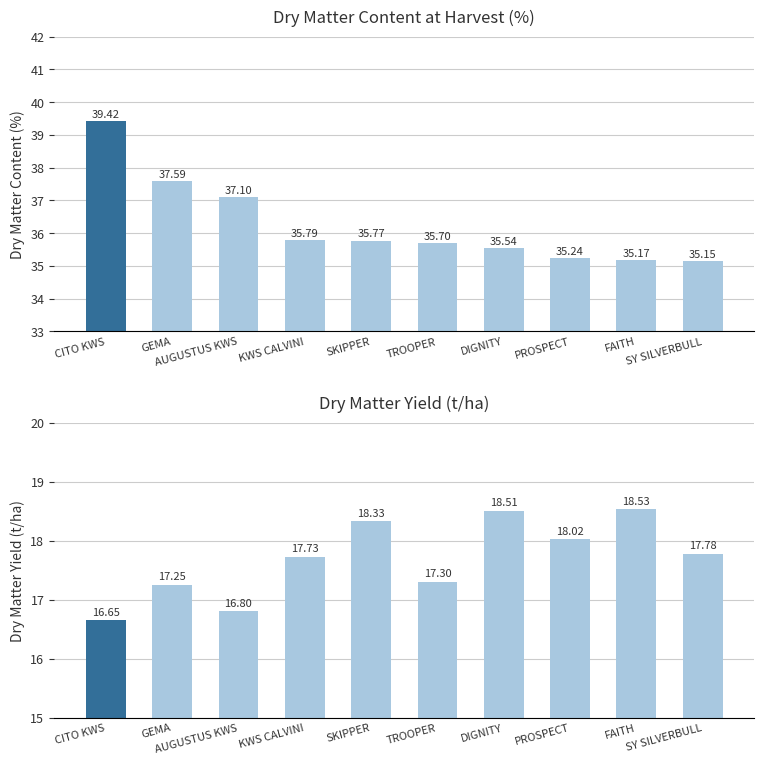

Is the value of Dry matter content at harvest (%) at CITO KWS greater than the value of Dry matter yield (t/ha) at TROOPER?

Yes